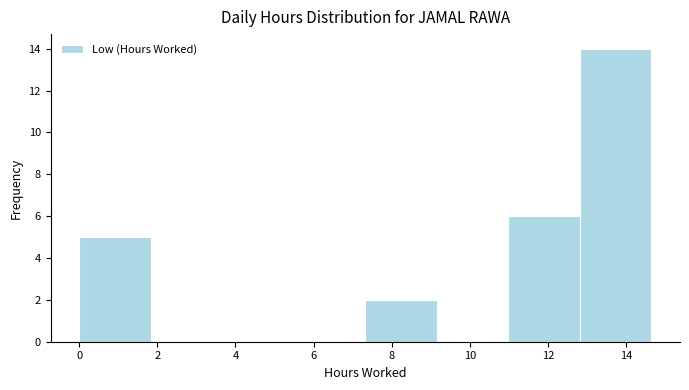

Reading left to right, list every bar in this chart as the range it spans on the x-axis followed by its height. Neither the bar edges nor the heights are printed on the chart, so give them approximately, as read against the axes.

0.0 to 1.8: 5
1.8 to 3.6: 0
3.6 to 5.4: 0
5.4 to 7.4: 0
7.4 to 9.2: 2
9.2 to 11.0: 0
11.0 to 12.8: 6
12.8 to 14.6: 14